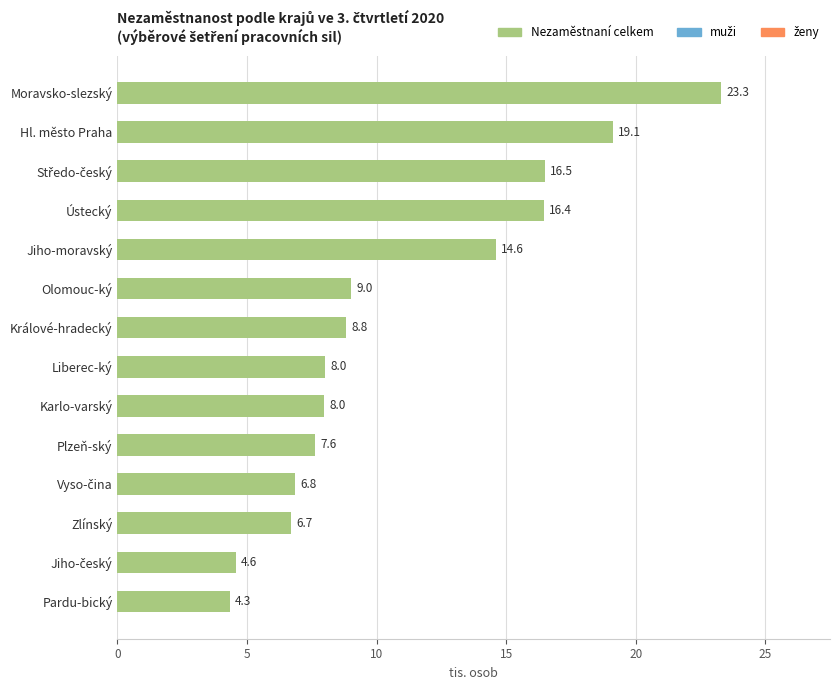

Between Moravsko-slezský and Zlínský, which is larger?

Moravsko-slezský